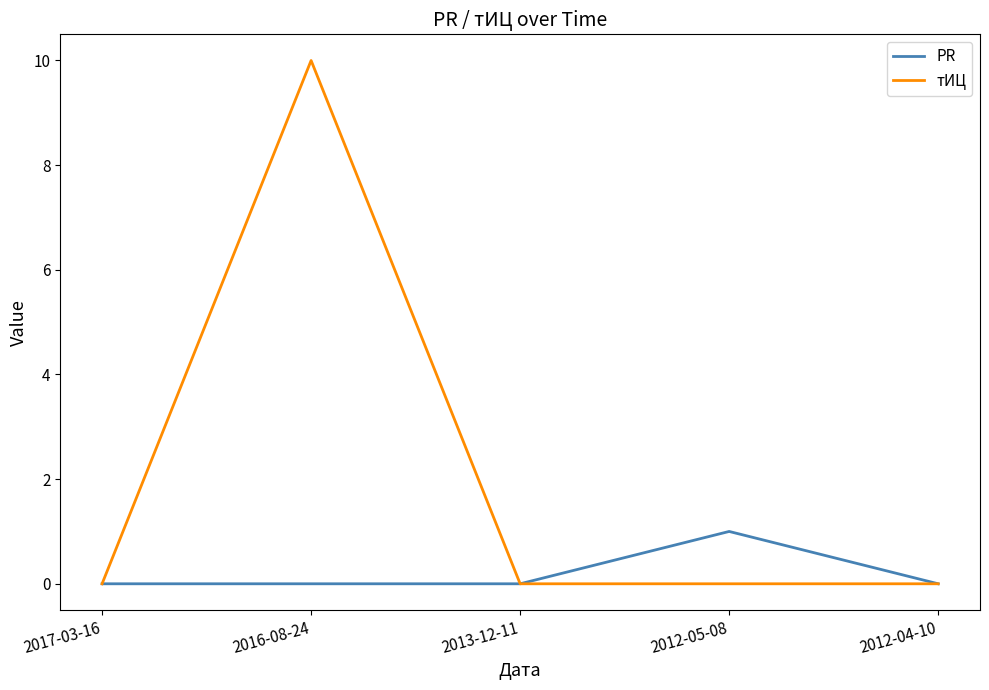

Which series has the widest spread of values?

тИЦ